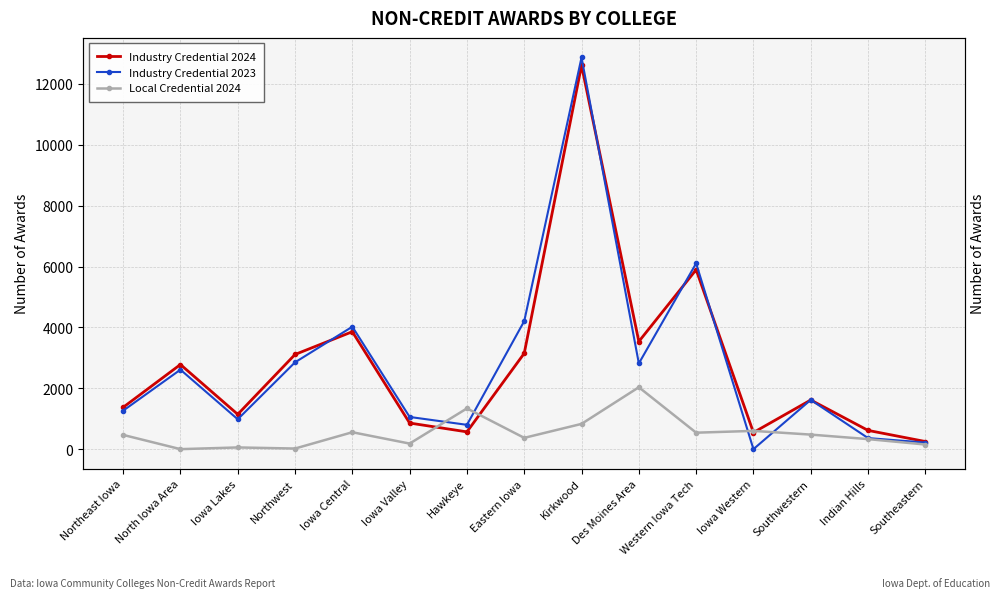

Which series ends up on top after the final intersection of Local Credential 2024 and Industry Credential 2023?

Industry Credential 2023